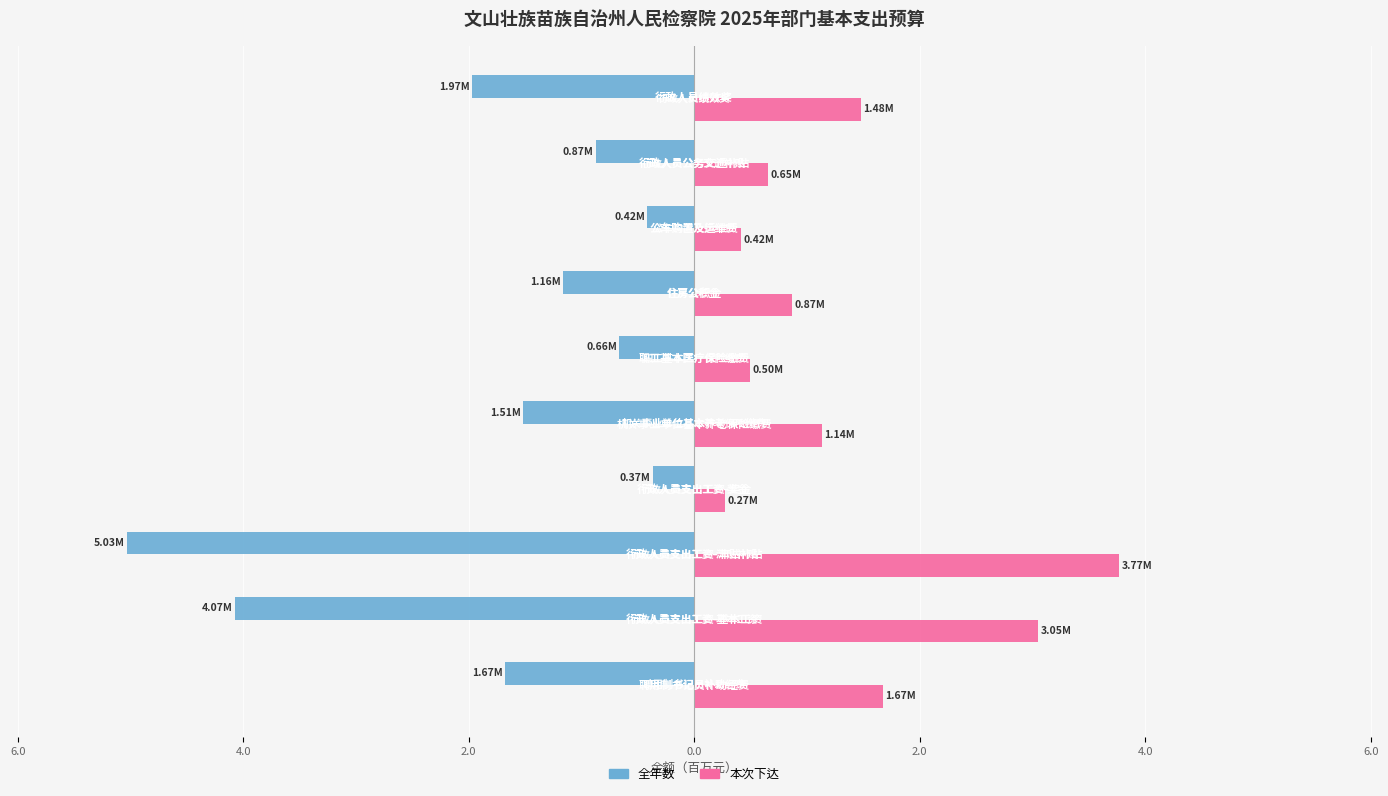

What are all the series names shown in the legend?

全年数, 本次下达